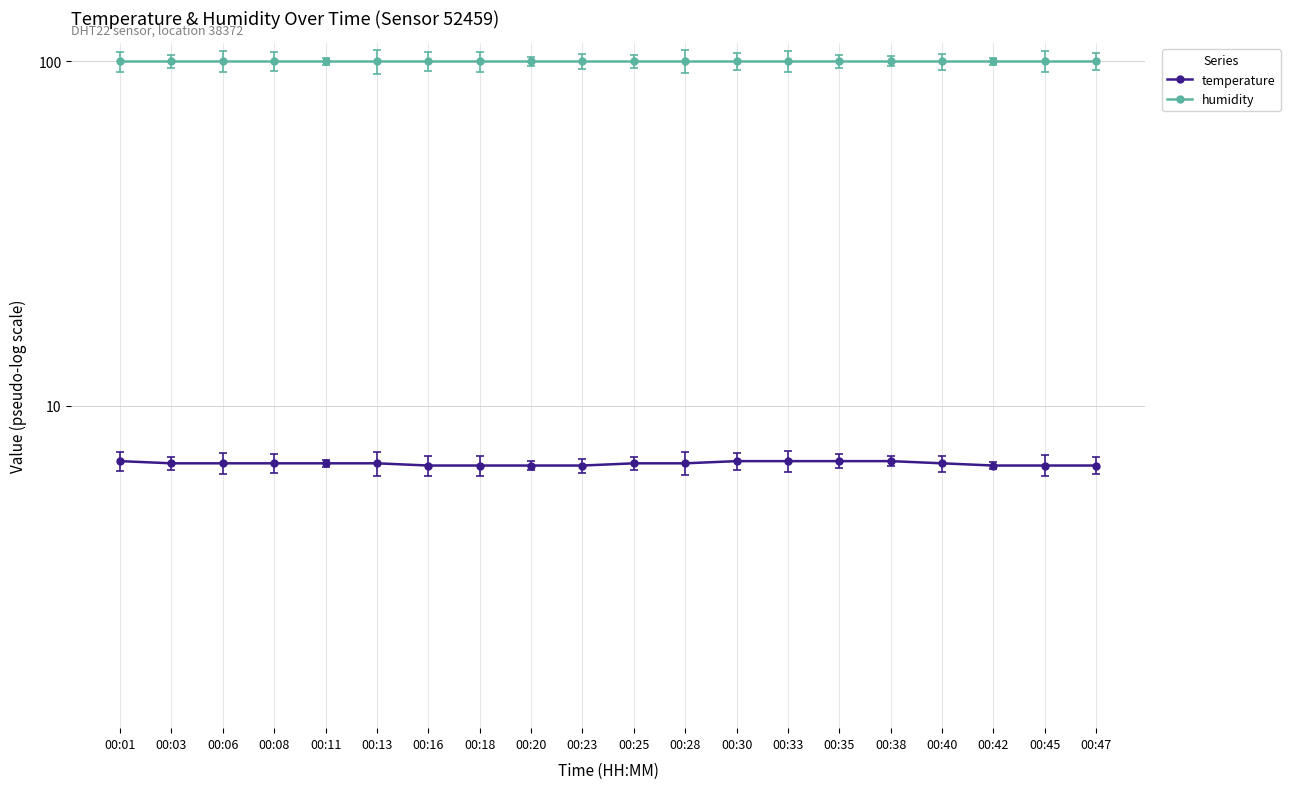

What is the difference between the temperature values at 00:08 and 00:35?

0.1